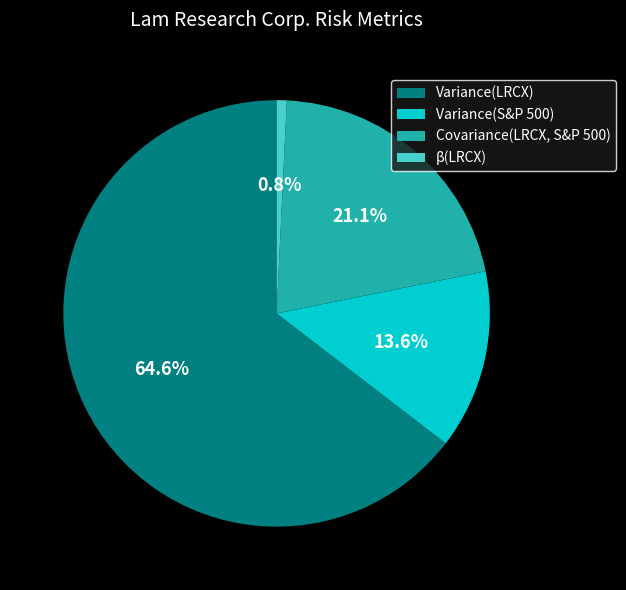

Between Covariance(LRCX, S&P 500) and β(LRCX), which is larger?

Covariance(LRCX, S&P 500)